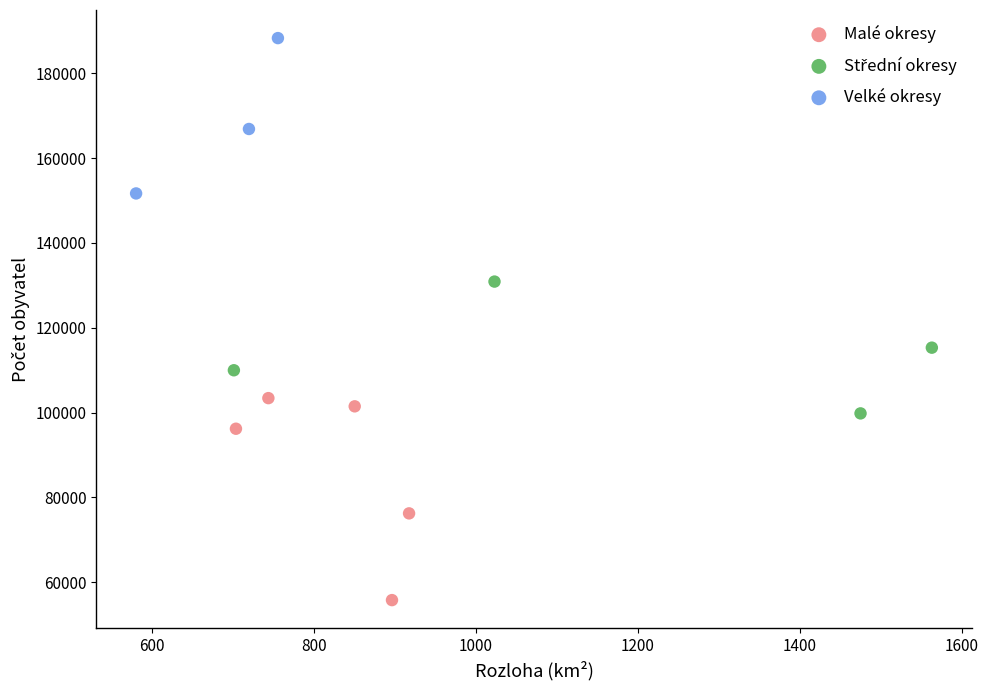

Which series contains the highest Y value?

Velké okresy